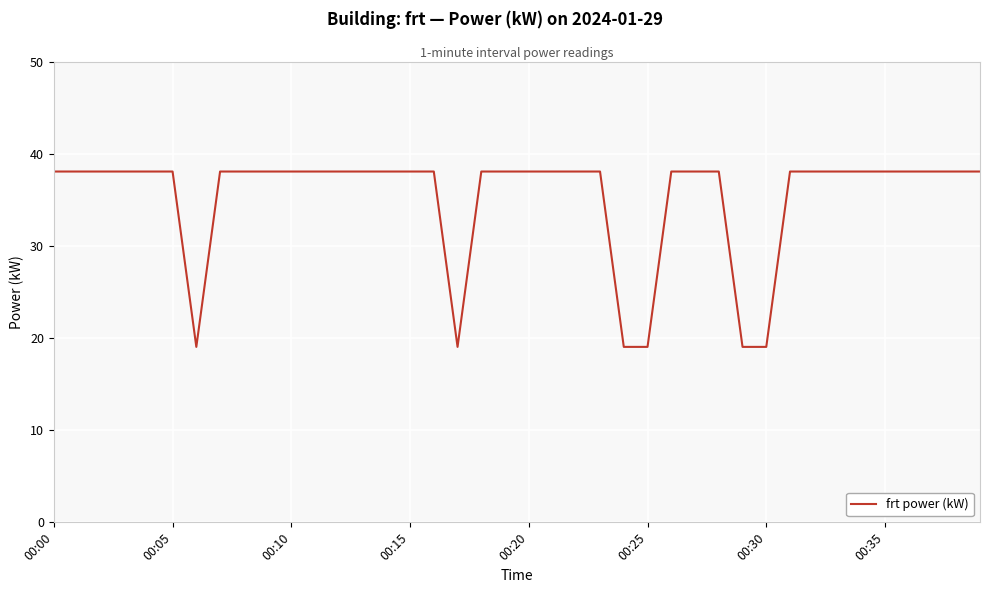

What is the maximum value shown in the chart?

38.1